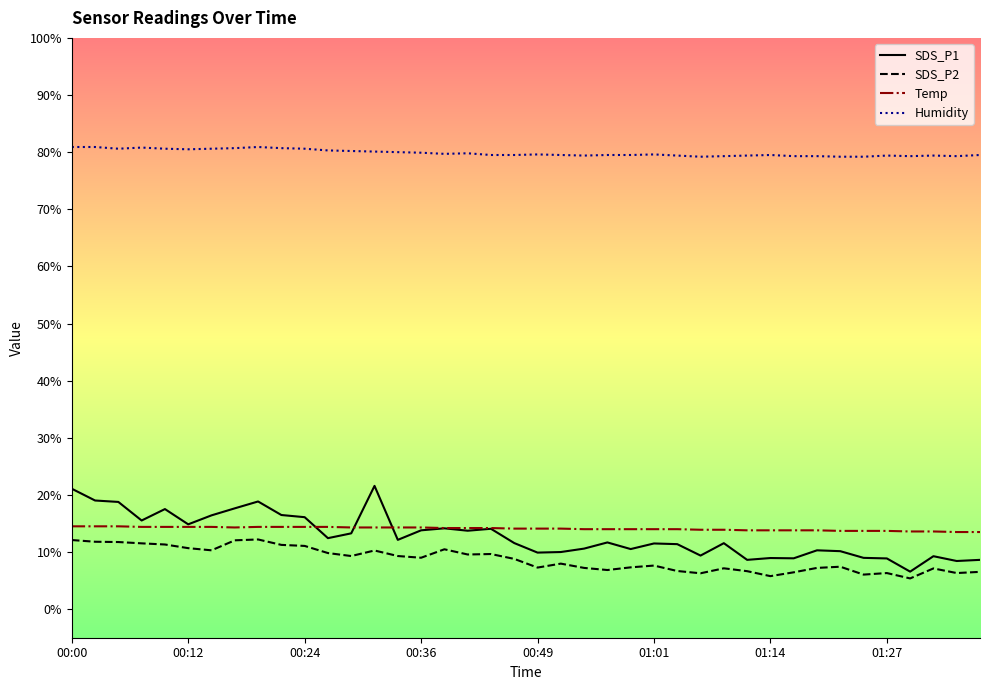

What is the minimum value for SDS_P2?

5.4